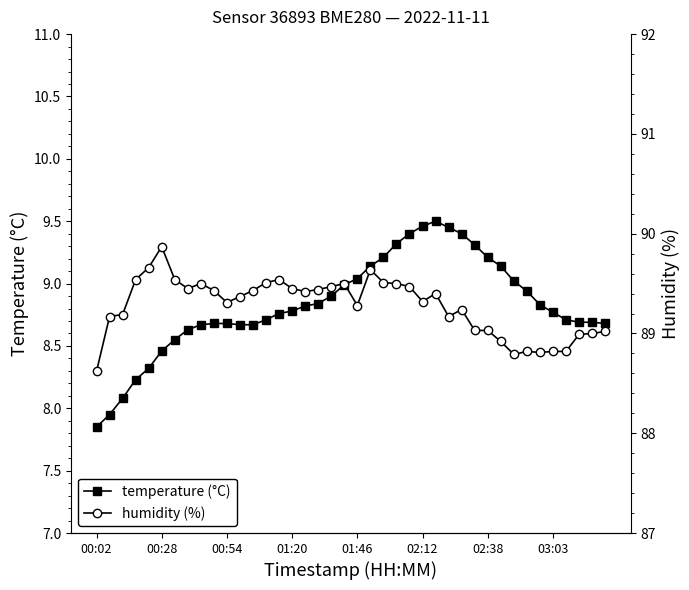

In humidity (%), how many points are higher than both neighbors (excluding endpoints)?

8